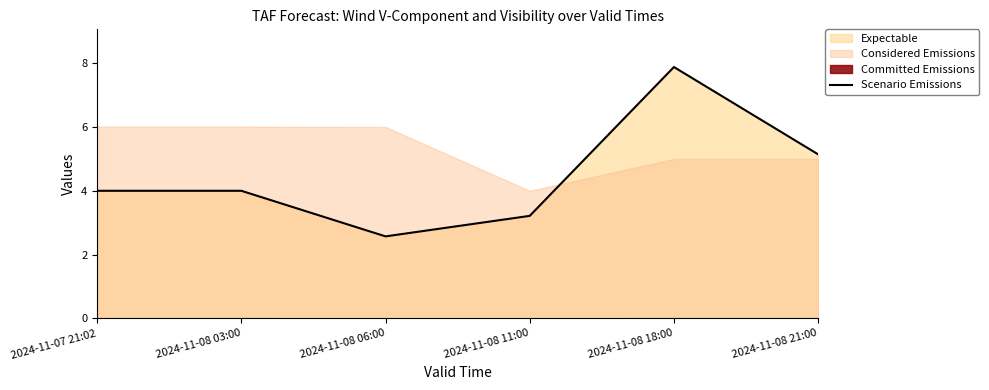

At which label does Scenario Emissions first exceed 3?

2024-11-07 21:02